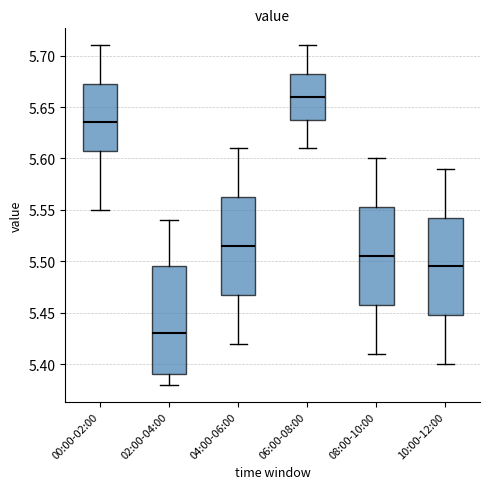

Which box is the tallest, from its lower edge to its upper edge?

02:00-04:00